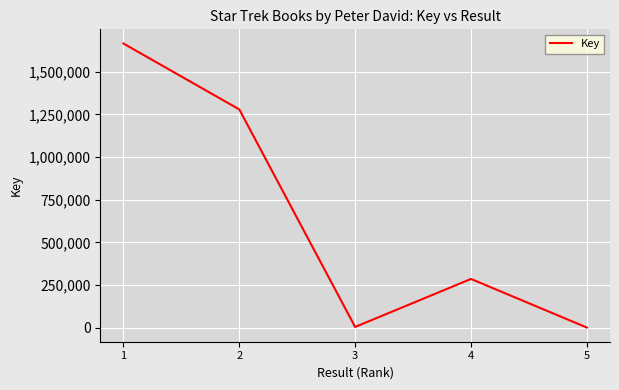

Which has a higher value, 5 or 1?

1